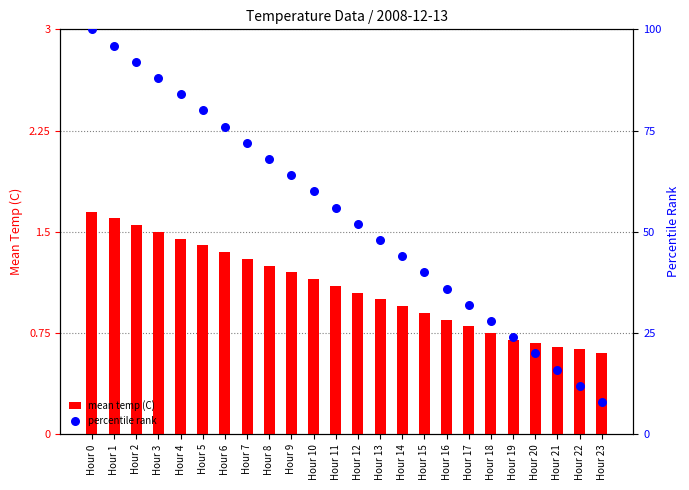

Which series contains the lowest Y value?

mean temp (C)